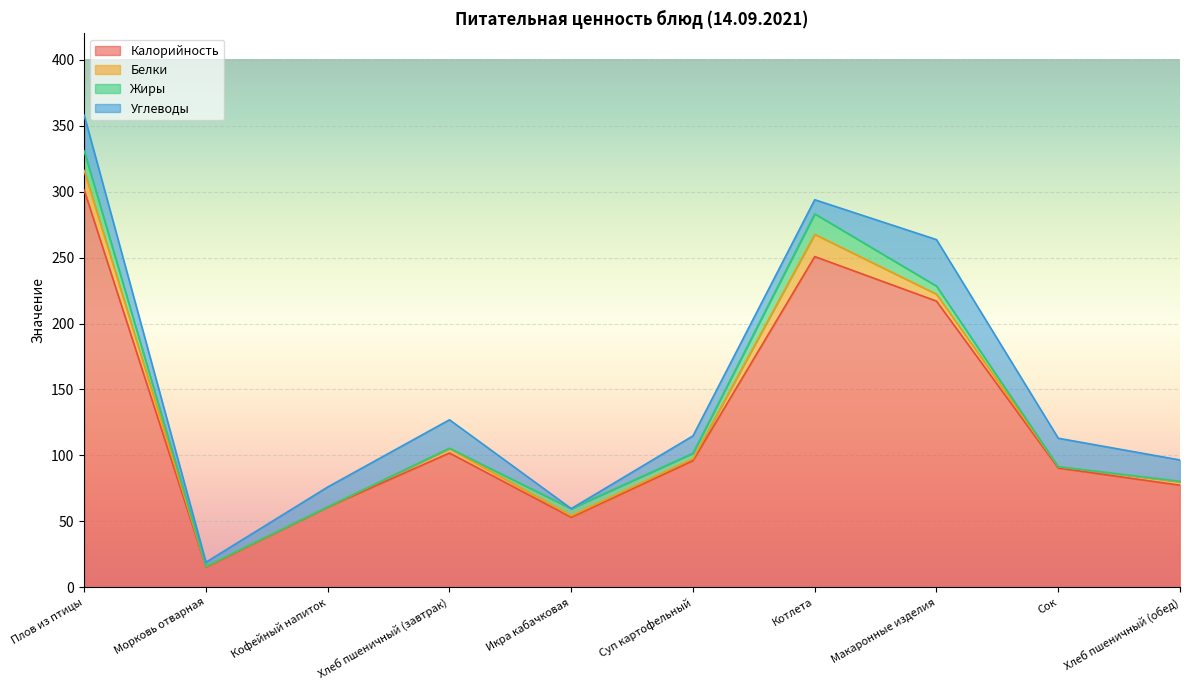

At which label does Калорийность first exceed 96?

Плов из птицы